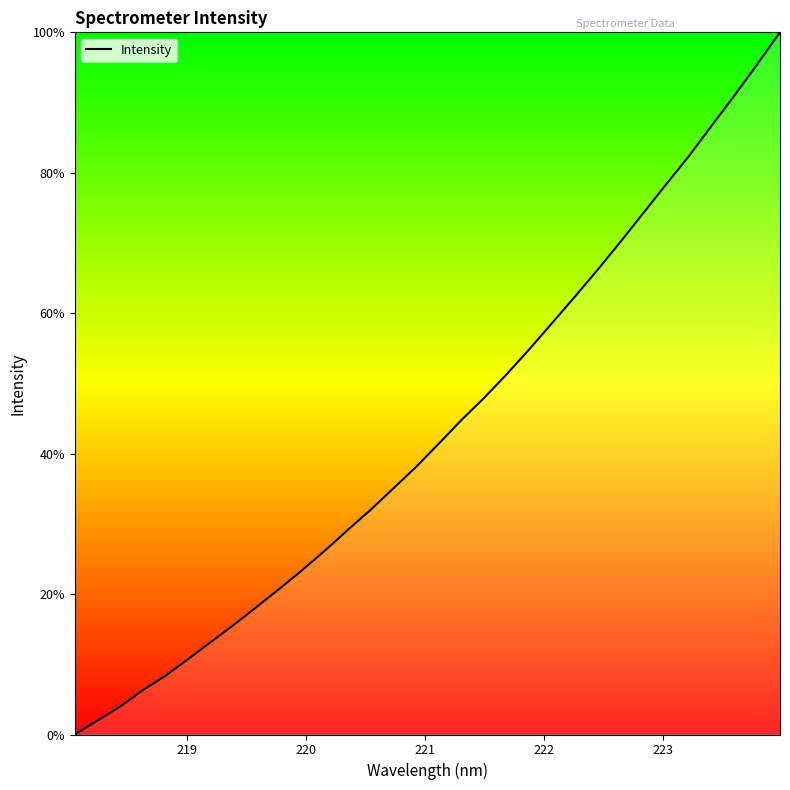

How many categories are shown in the chart?

32